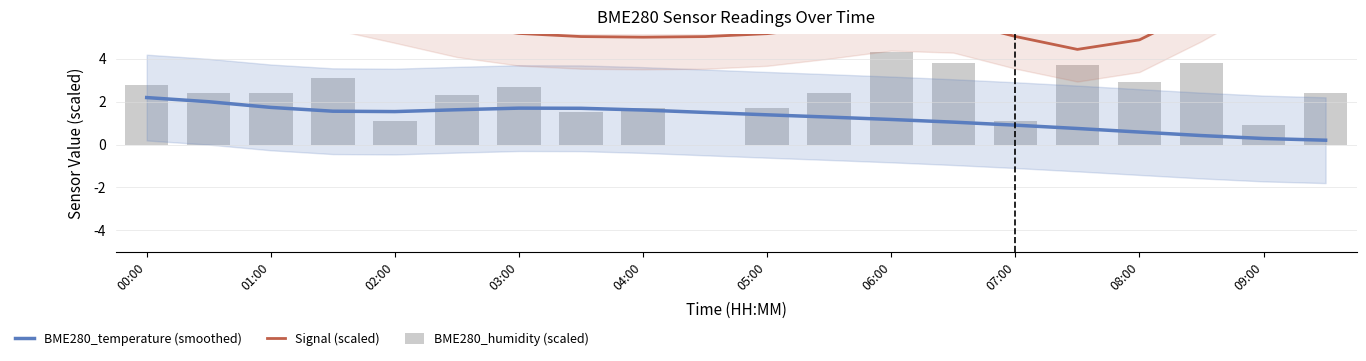

Are the bars grouped side by side (vs. stacked)?

Yes